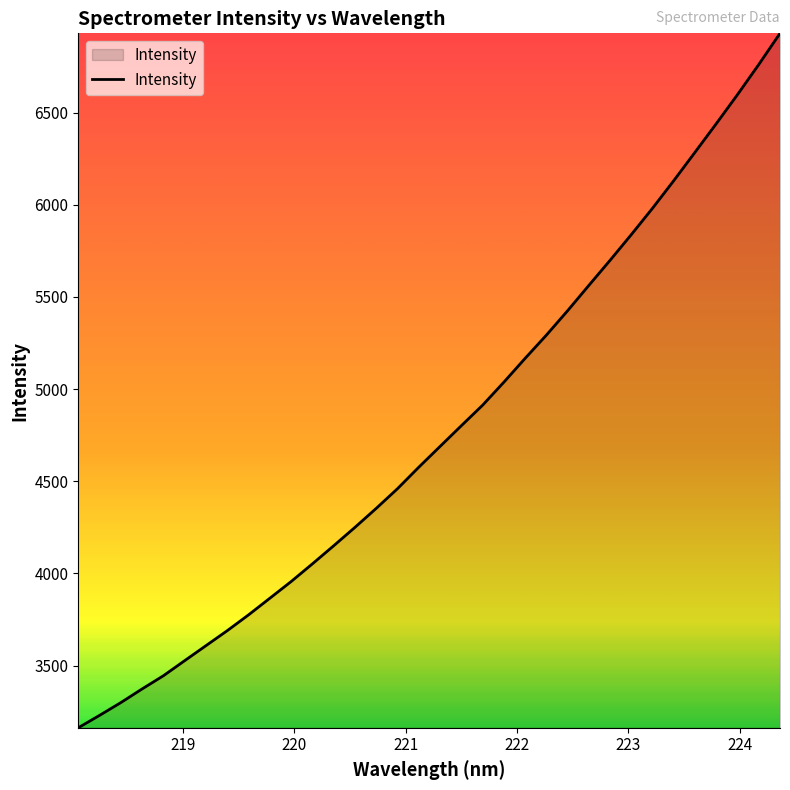

What is the minimum value shown in the chart?

3162.4